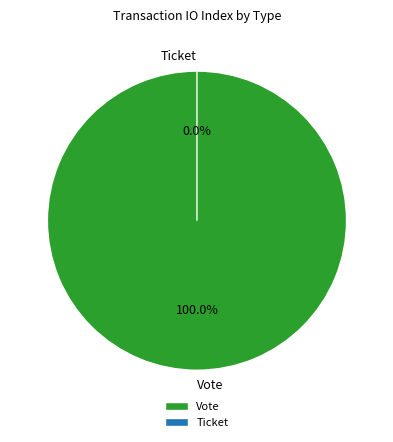

Is it true that Ticket is 10% of the pie?

False